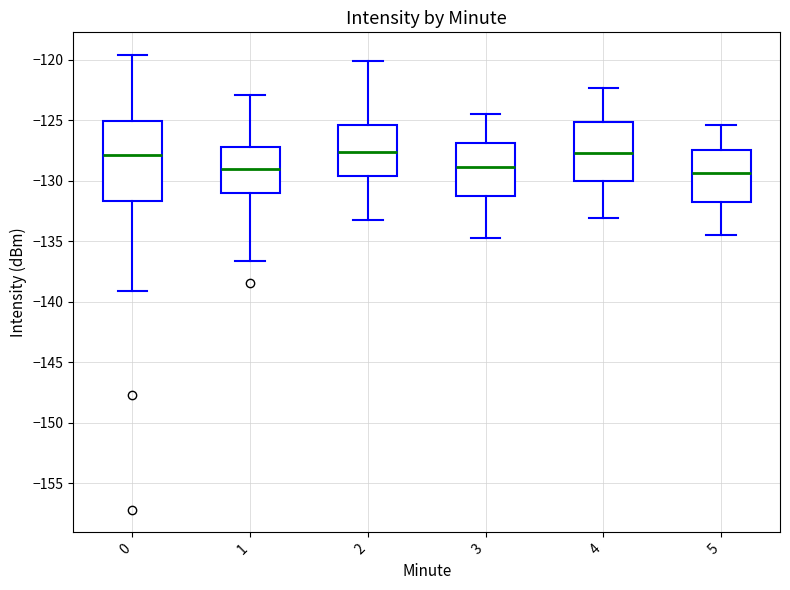

Reading left to right, read every box against the y-axis: the position of its median line, the range the box covers, and the ends of its whiskers. The values are not printed on the chart, so give them approximately, as read against the axis.

0: median -128.0, box -131.5 to -125.0, whiskers -139.0 to -119.5
1: median -129.0, box -131.0 to -127.0, whiskers -136.5 to -123.0
2: median -127.5, box -129.5 to -125.5, whiskers -133.0 to -120.0
3: median -129.0, box -131.0 to -127.0, whiskers -134.5 to -124.5
4: median -127.5, box -130.0 to -125.0, whiskers -133.0 to -122.5
5: median -129.5, box -131.5 to -127.5, whiskers -134.5 to -125.5